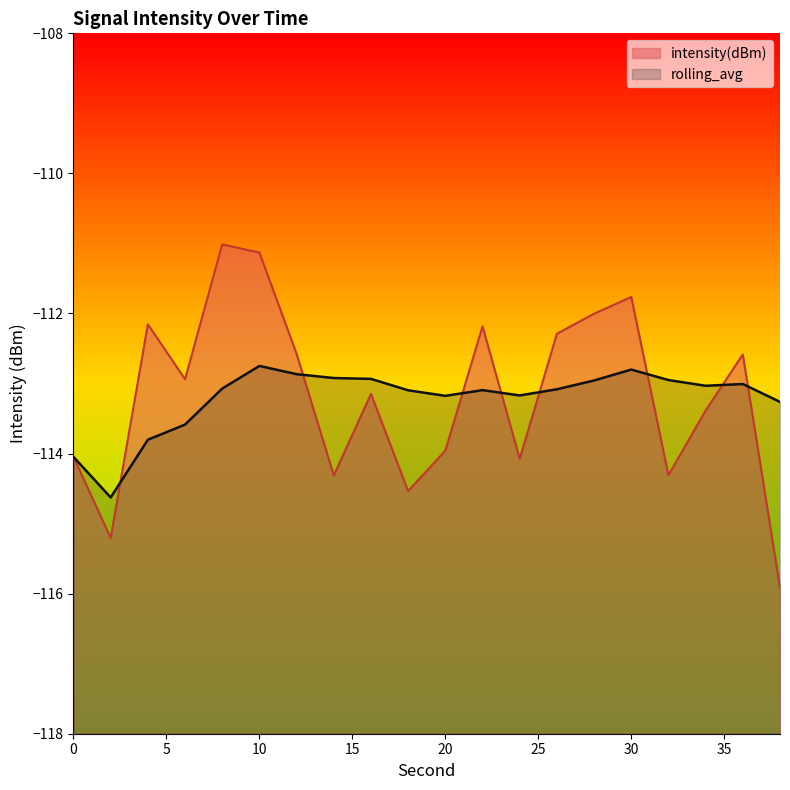

What is the lowest value of the rolling_avg series?

-114.6